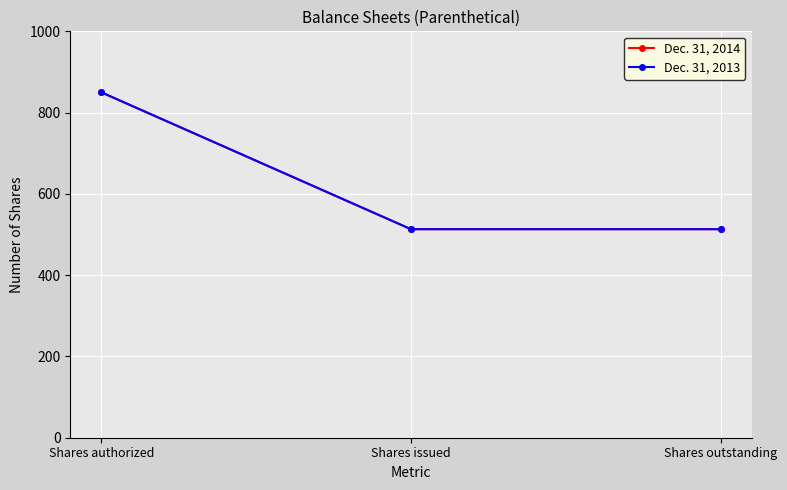

What is the label of the 1st point from the left?

Shares authorized